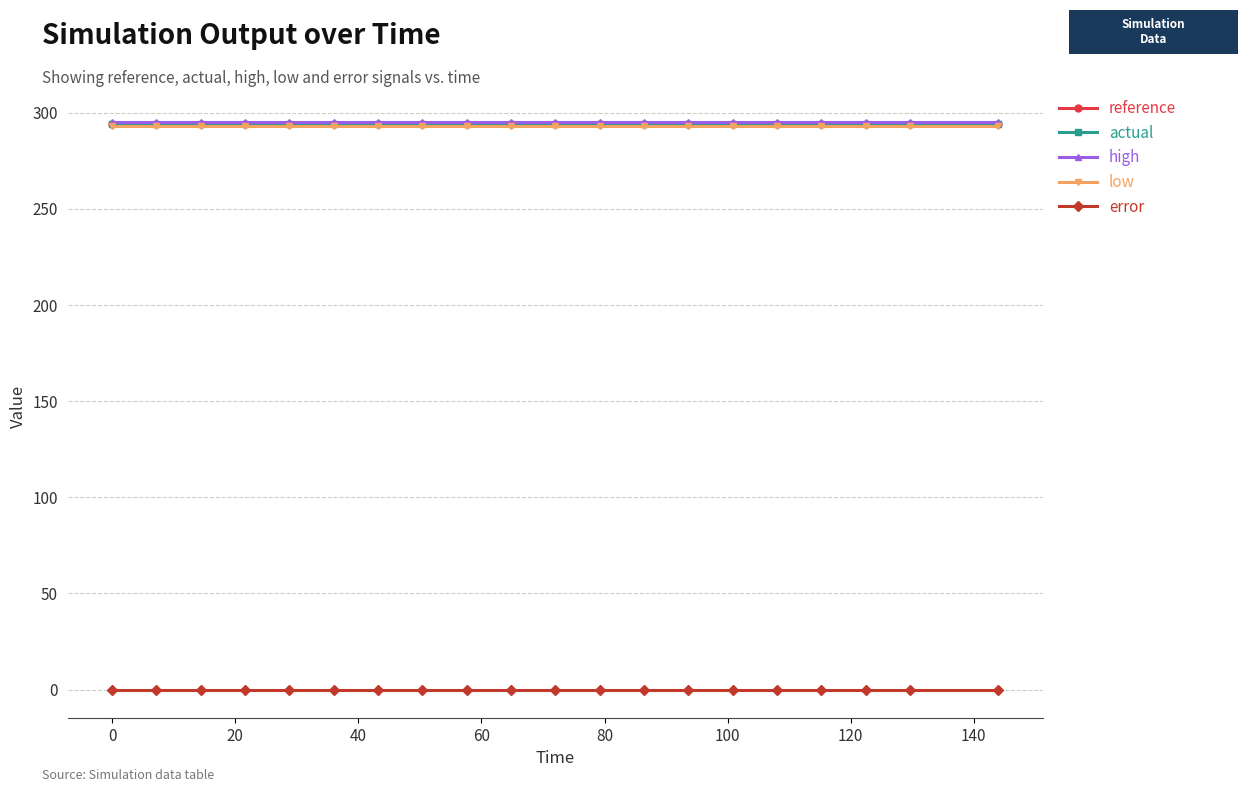

What is the lowest value of the high series?

295.0